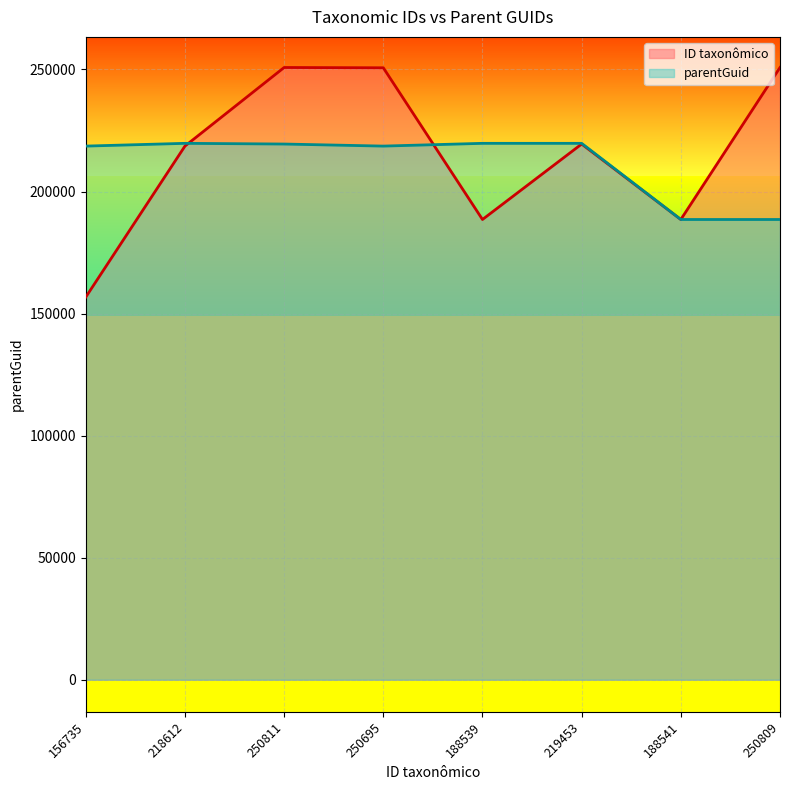

Reading right to left, transcribe all the data shown in this chart.

ID taxonômico: 250809=250809	188541=188541	219453=219453	188539=188539	250695=250695	250811=250811	218612=218612	156735=156735
parentGuid: 250809=188539	188541=188539	219453=219741	188539=219741	250695=218612	250811=219453	218612=219741	156735=218612